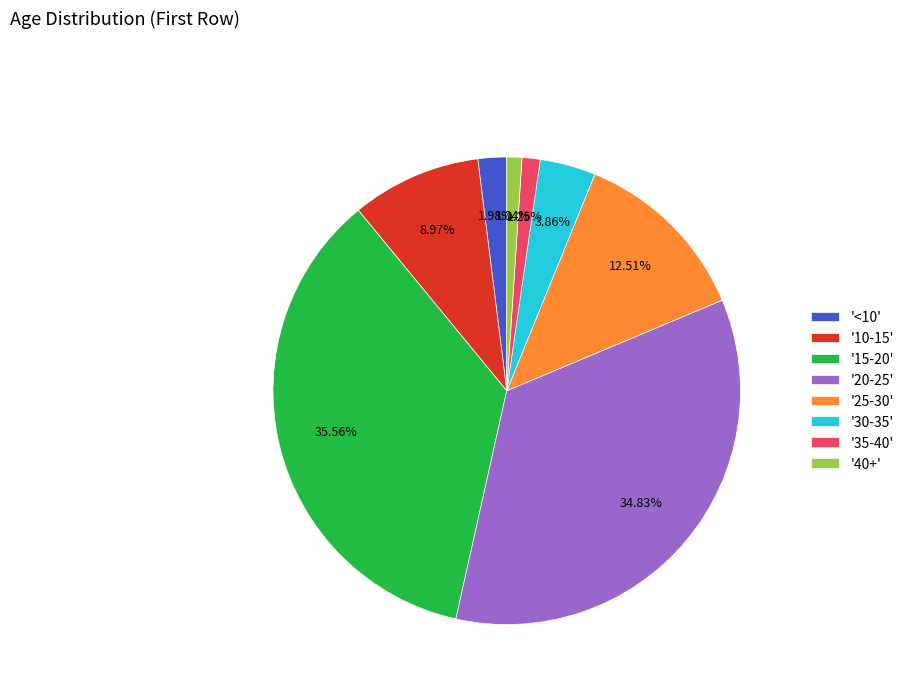

Which category has the biggest portion of the pie?

'15-20'